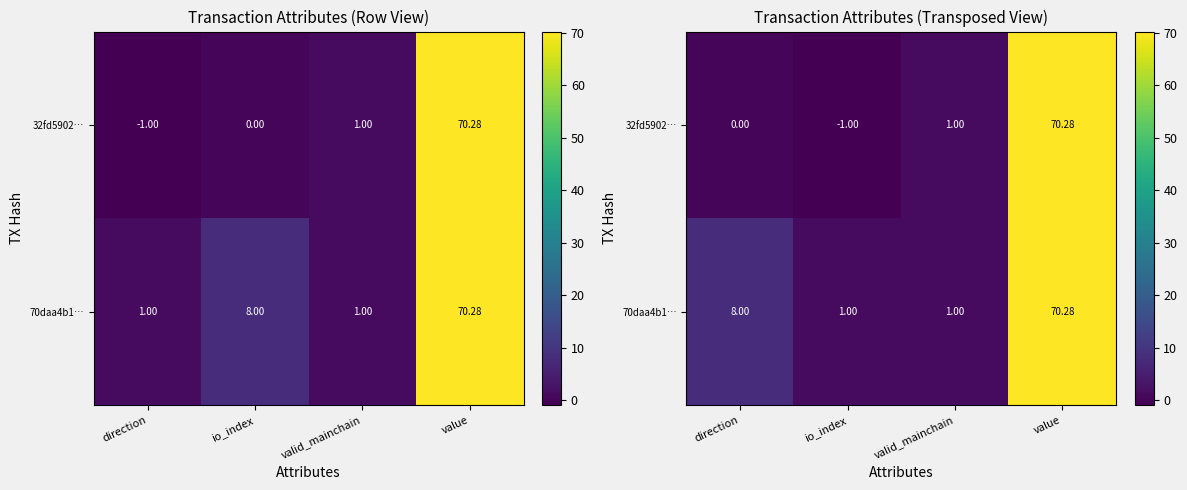

What is the maximum value shown in the chart?

70.3